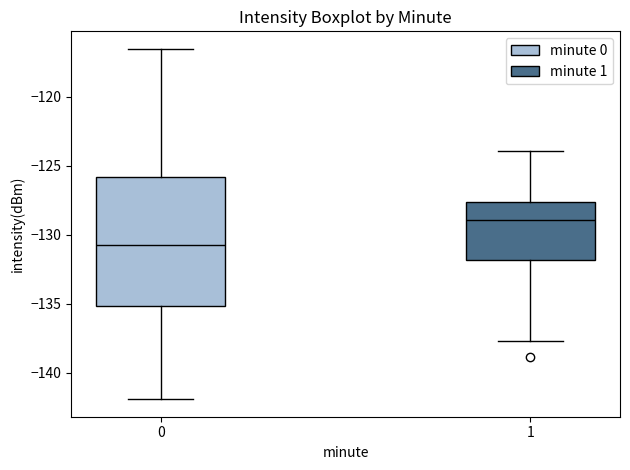

Reading left to right, transcribe this box plot: for each box, give where its median line is, the range the box spans, and where its two whiskers end, as read against the y-axis. The values are not printed on the chart, so give them approximately, as read against the axis.

0: median -130.5, box -135.0 to -126.0, whiskers -142.0 to -116.5
1: median -129.0, box -132.0 to -127.5, whiskers -137.5 to -124.0